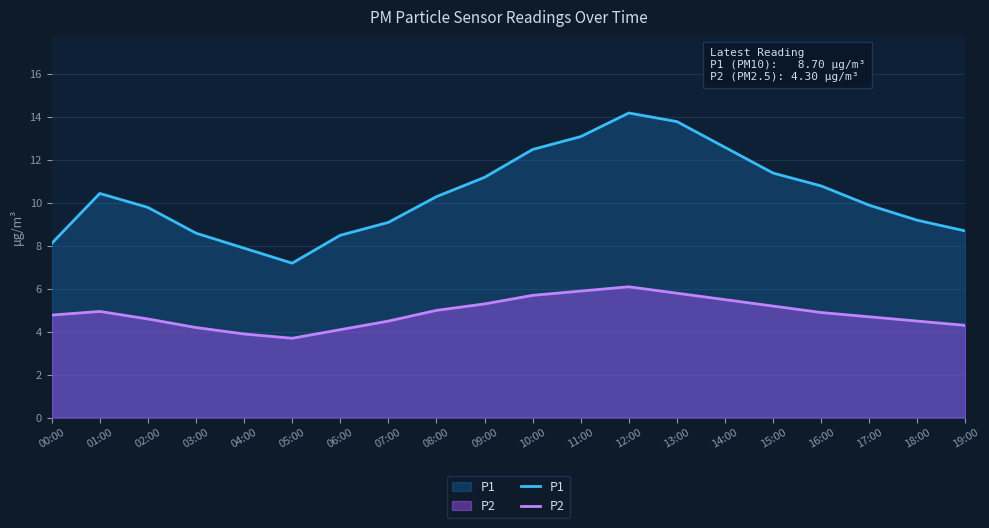

What are all the series names shown in the legend?

P1, P2